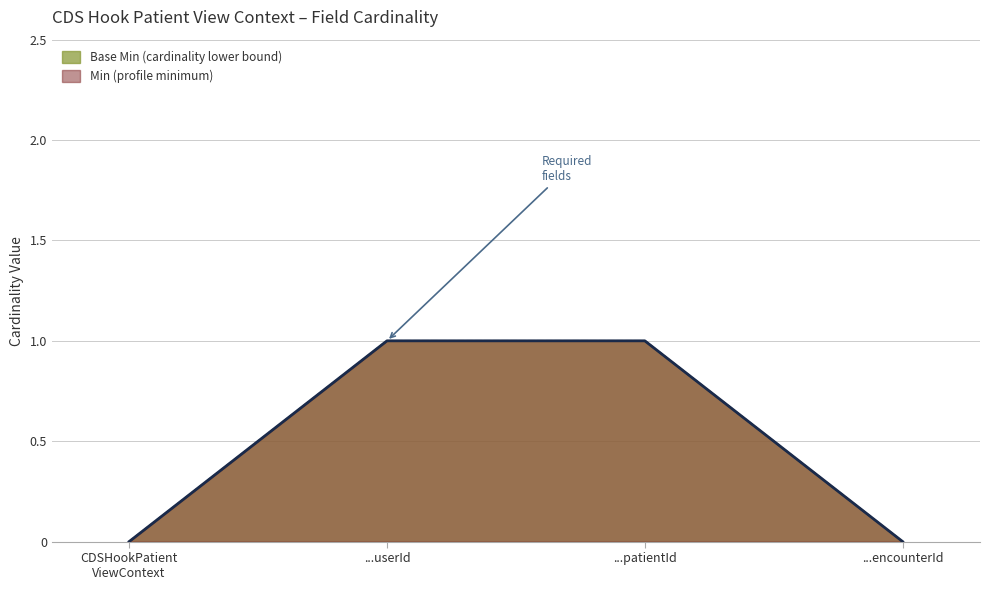

How many Min values are between 0 and 1?

4